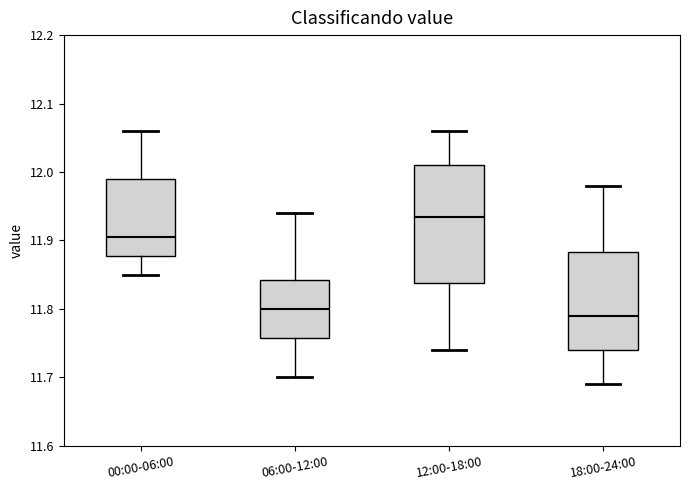

Reading left to right, read every box against the y-axis: the position of its median line, the range the box covers, and the ends of its whiskers. The values are not printed on the chart, so give them approximately, as read against the axis.

00:00-06:00: median 11.91, box 11.88 to 11.99, whiskers 11.85 to 12.06
06:00-12:00: median 11.80, box 11.76 to 11.84, whiskers 11.70 to 11.94
12:00-18:00: median 11.94, box 11.84 to 12.01, whiskers 11.74 to 12.06
18:00-24:00: median 11.79, box 11.74 to 11.88, whiskers 11.69 to 11.98